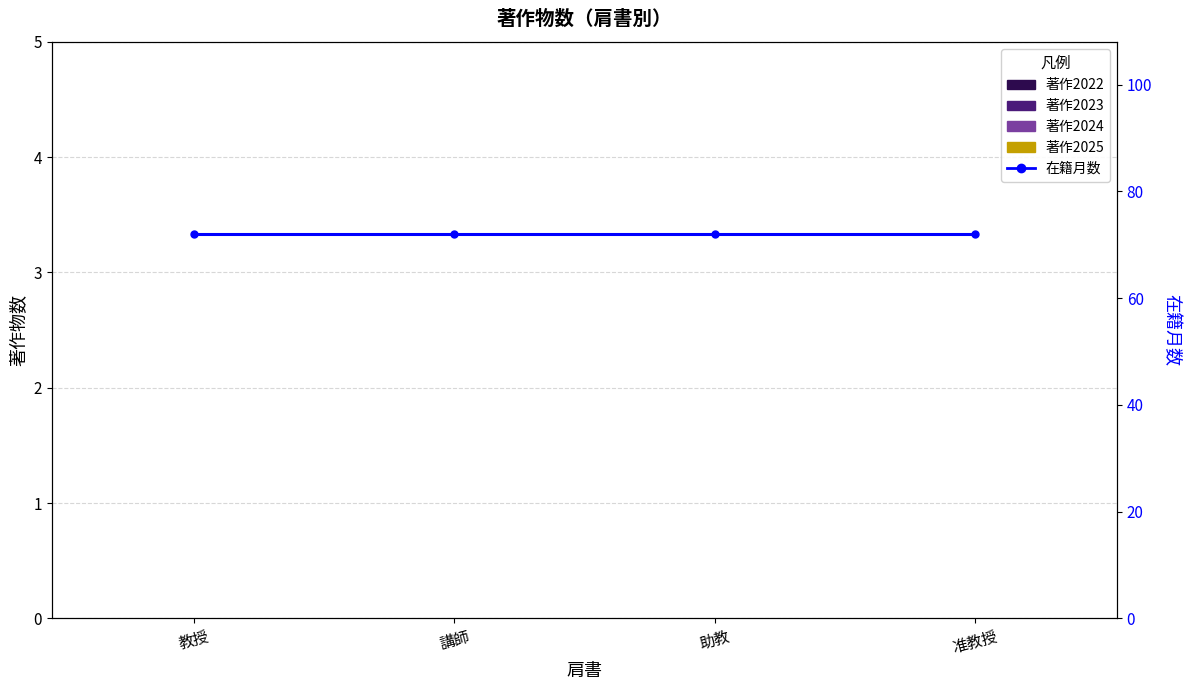

What is the maximum value shown in the chart?

72